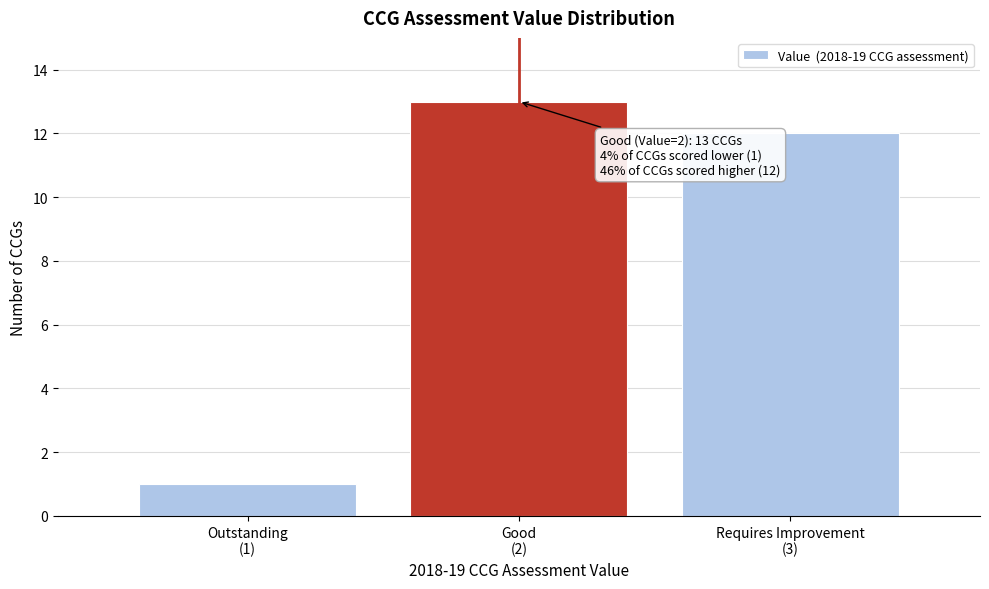

Reading right to left, extract all data points from this chart.

12	13	1